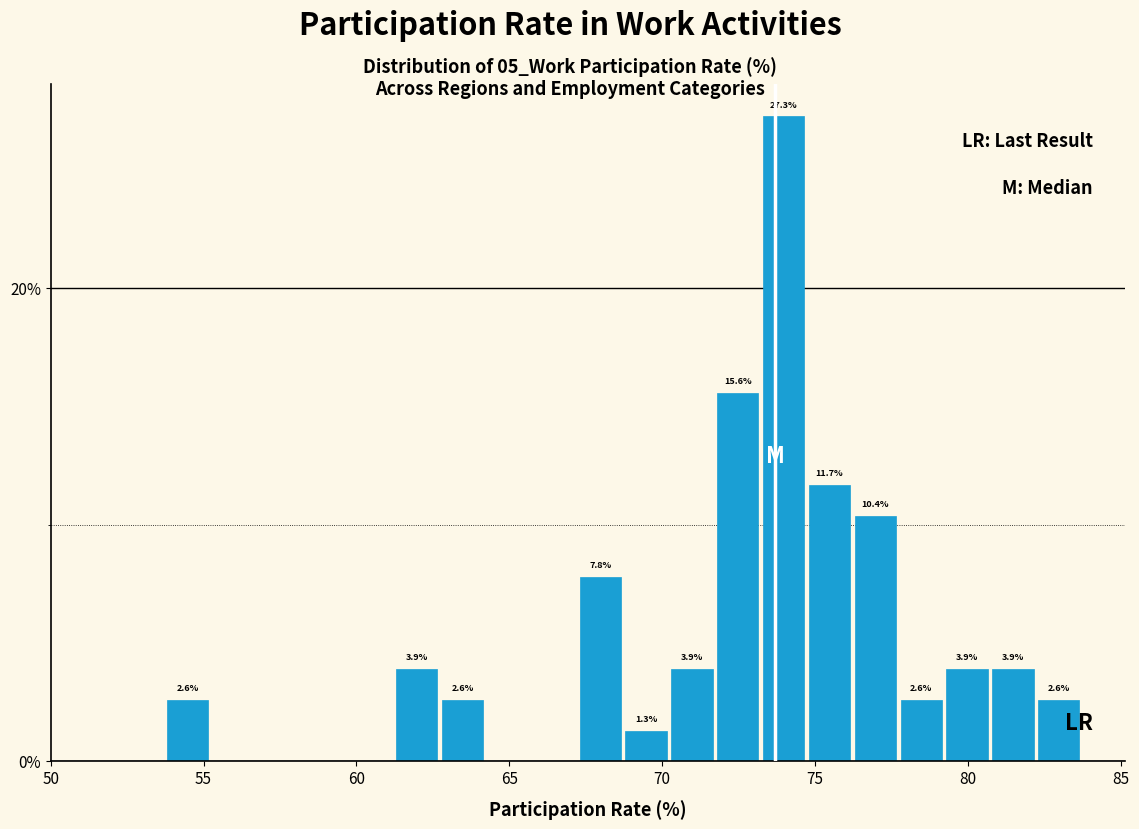

Read against the x-axis, roughly where is the centre of the tallest bar?

74.0